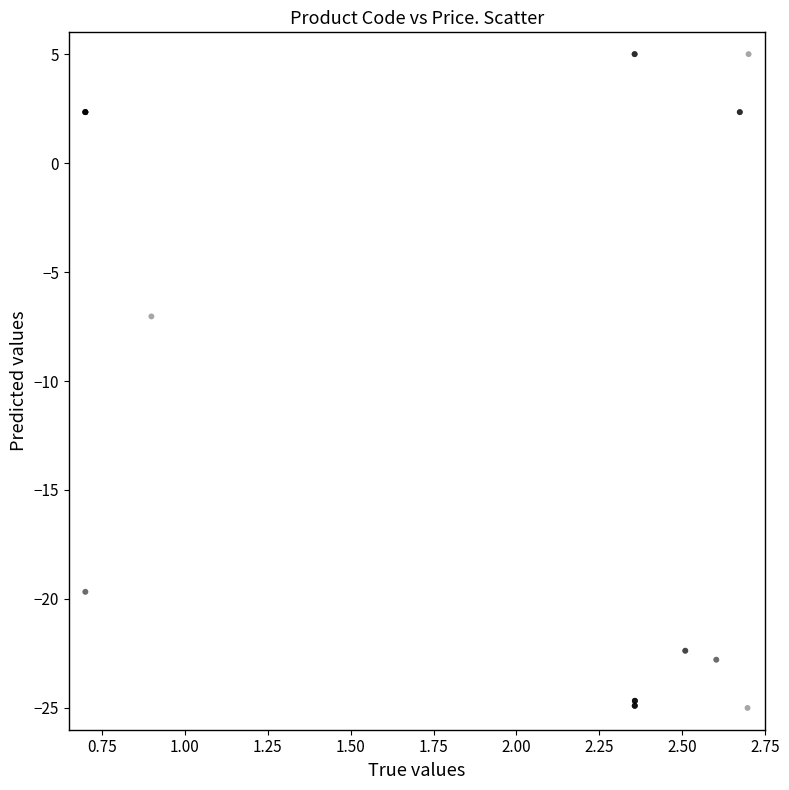

What Y value in the scatter plot is closest to -10?

-7.0